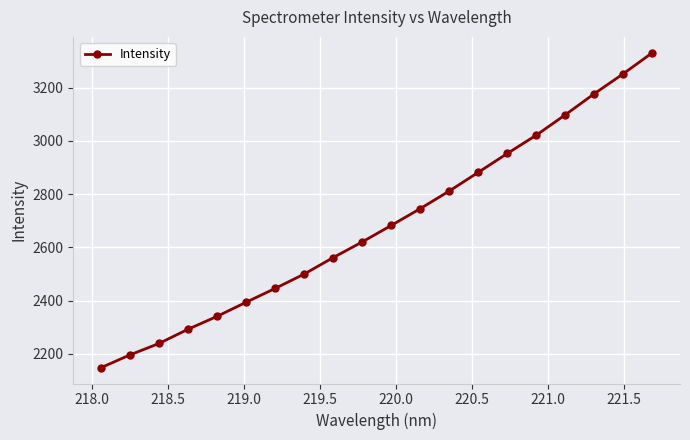

Is this an area chart (filled region under the line)?

No